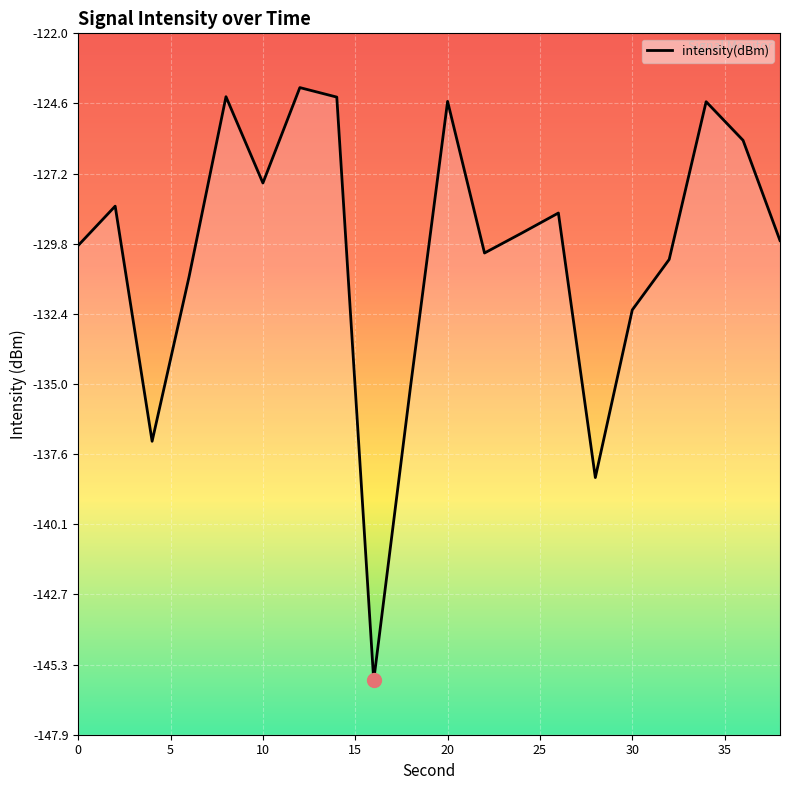

What is the difference between the maximum and second lowest values?

14.4